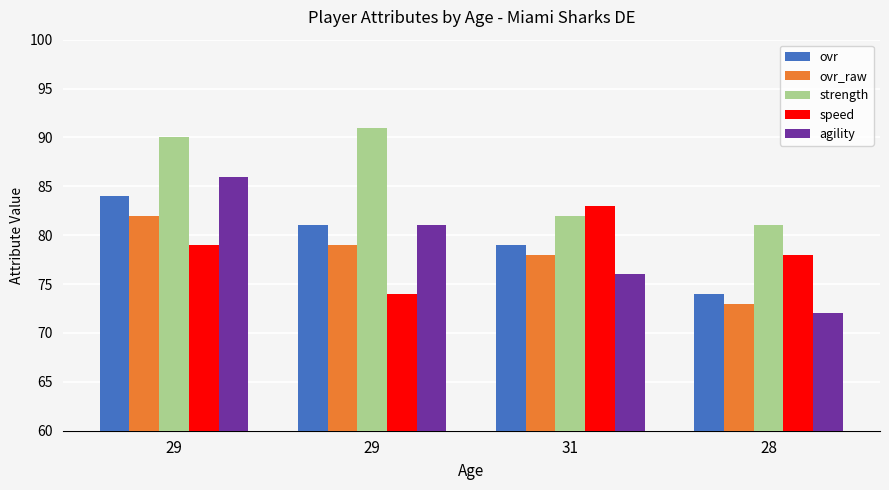

What are all the series names shown in the legend?

ovr, ovr_raw, strength, speed, agility